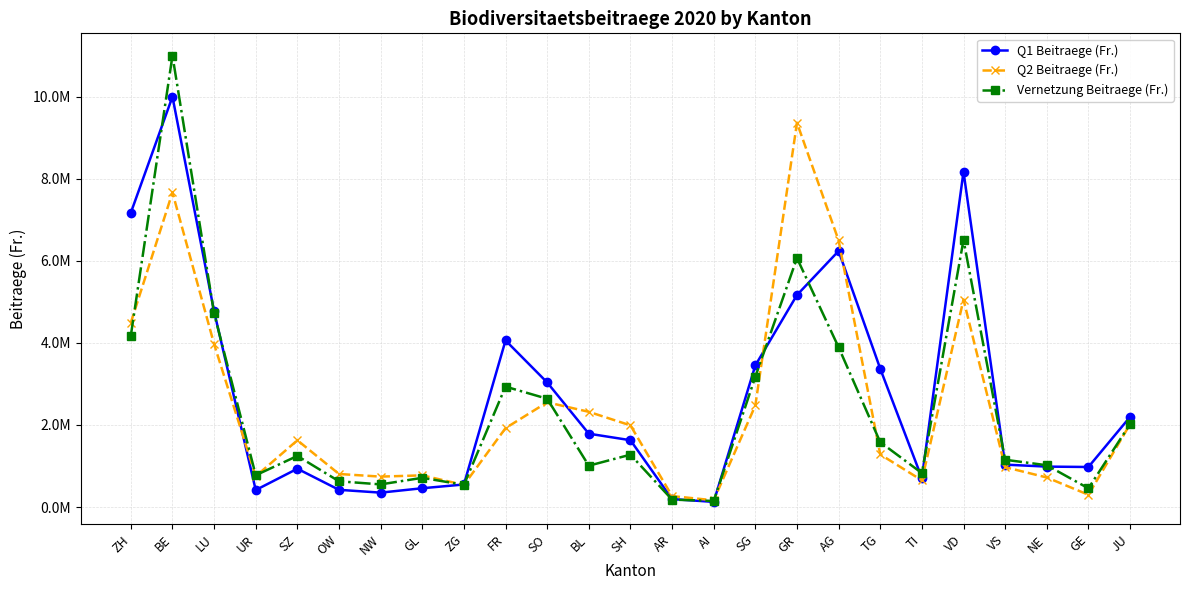

The value of Q2 Beitraege (Fr.) at ZH is 4491929.6. True or false?

True